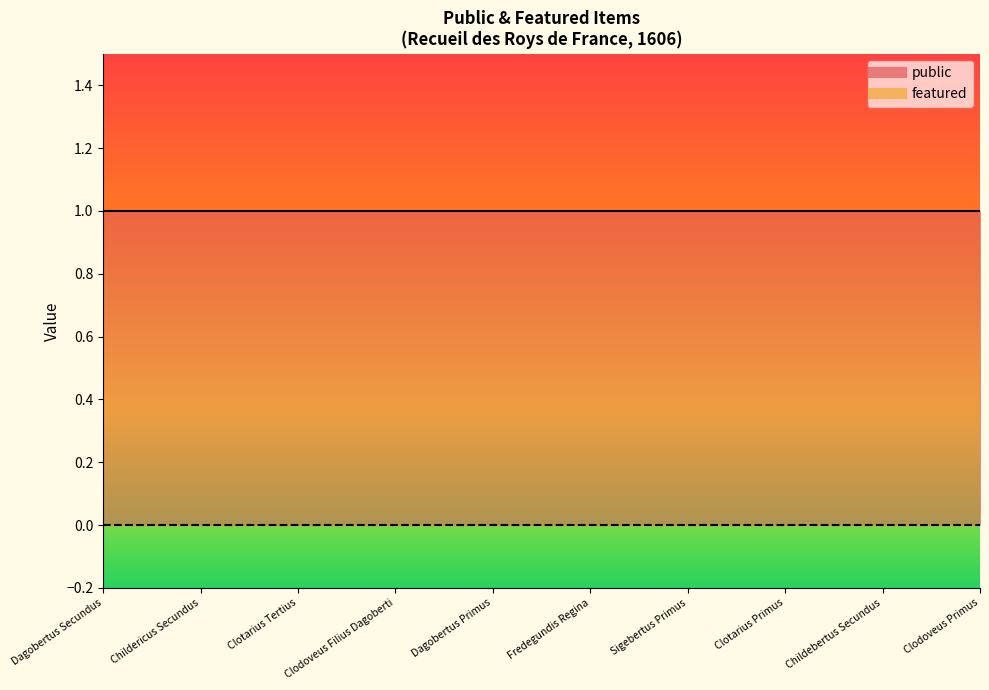

What is the total value across all series at Clotarius Tertius?

1